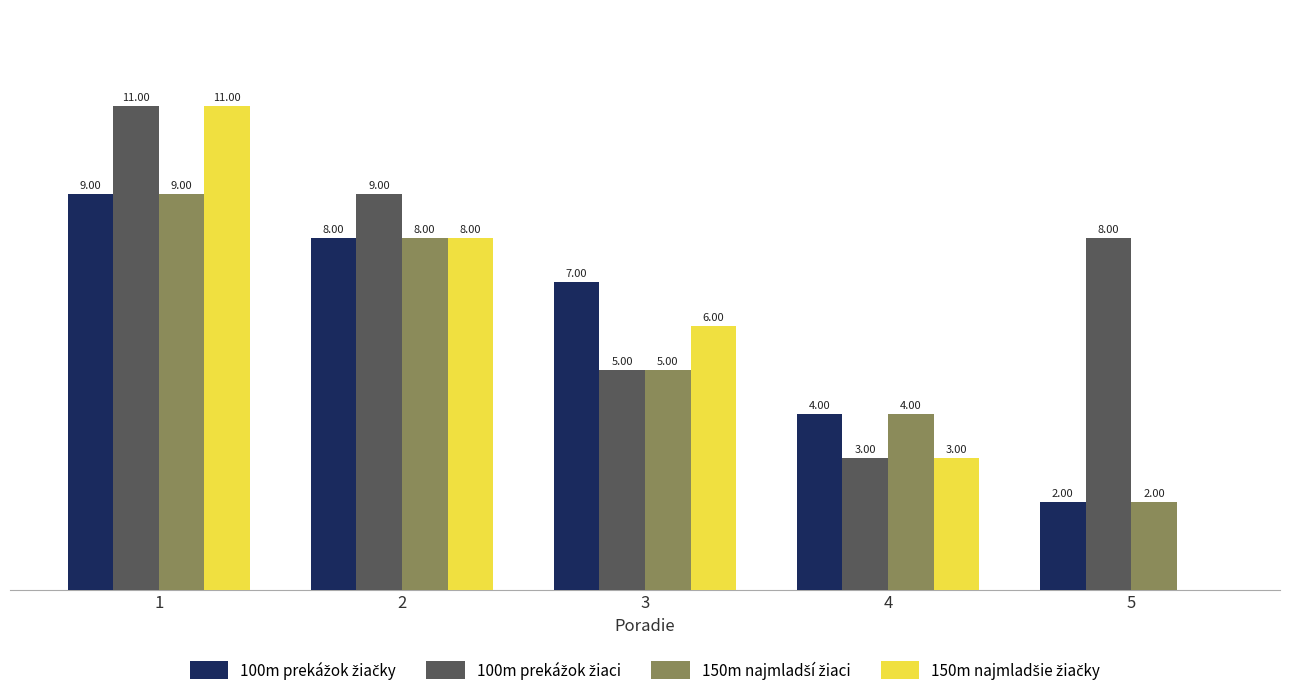

At 4, list the series in order from largest to smallest.

100m prekážok žiačky, 150m najmladší žiaci, 100m prekážok žiaci, 150m najmladšie žiačky